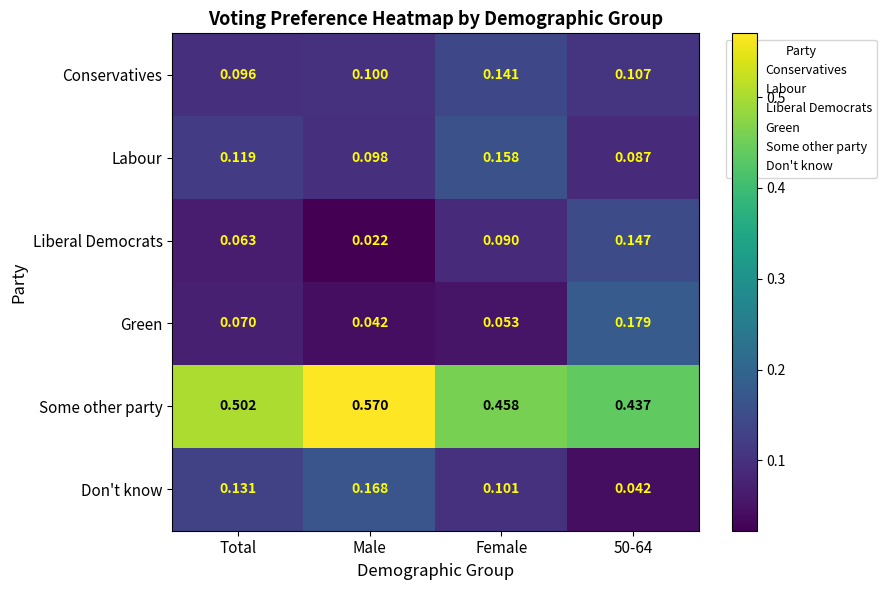

Where is Liberal Democrats nearest to the value 0?

Male